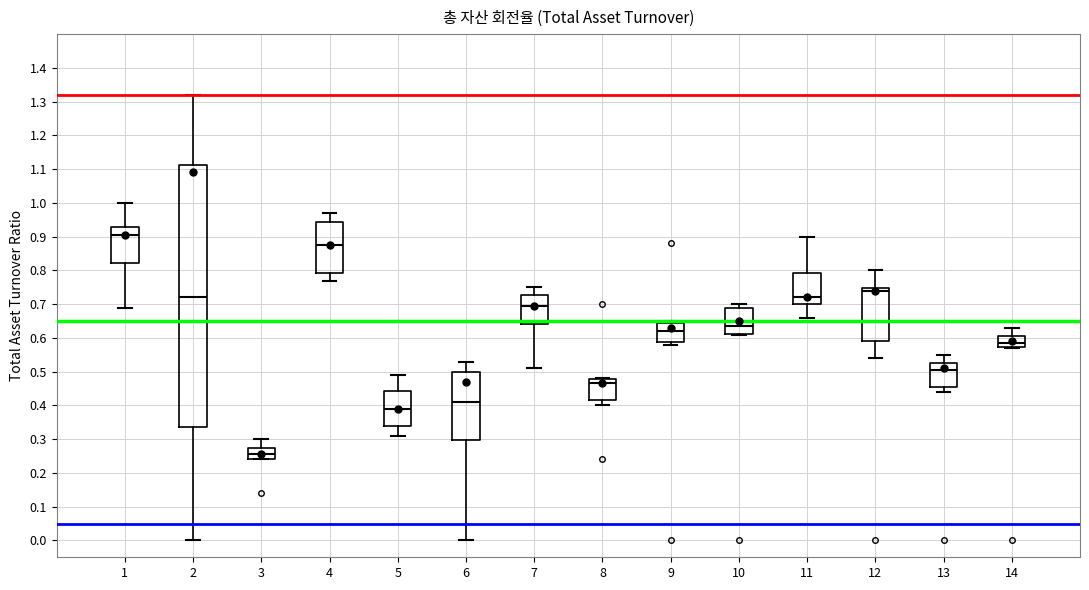

Which box's median line is the lowest?

3